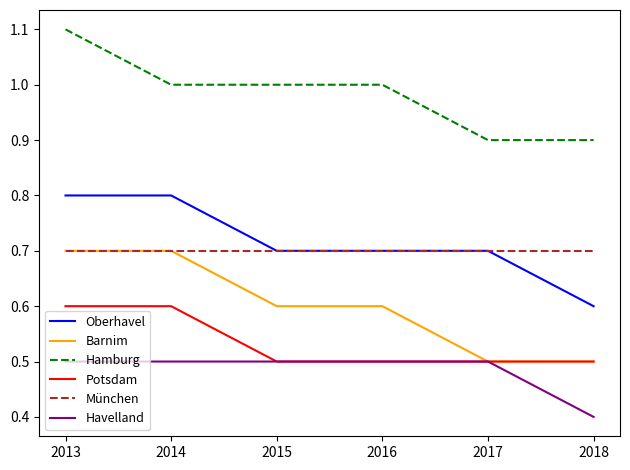

True or false: Oberhavel and Havelland cross at least once.

False